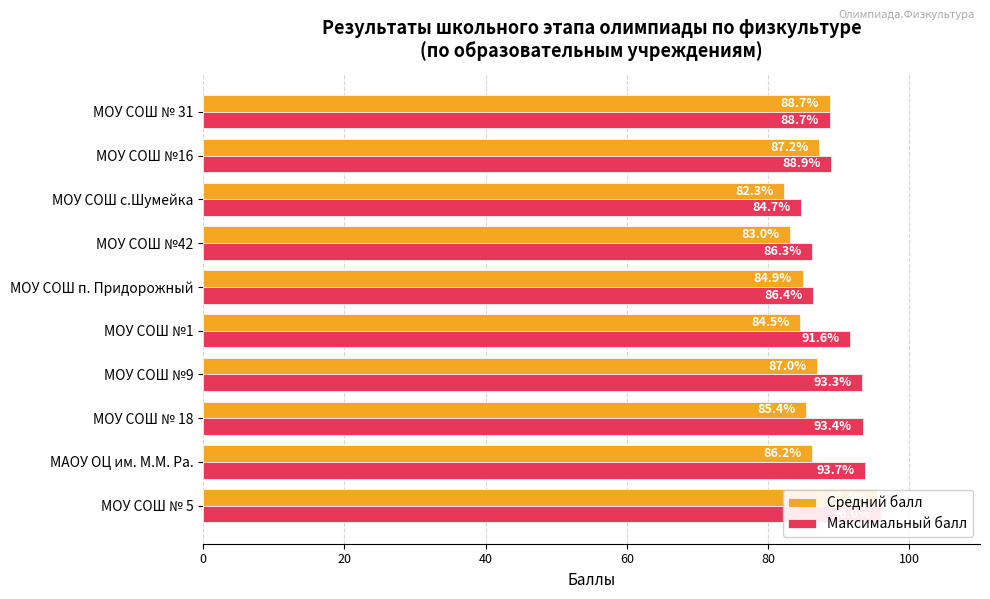

Reading left to right, list all the values displayed in this chart.

Средний балл: 95.4	86.2	85.4	87.0	84.5	84.9	83.0	82.3	87.2	88.7
Максимальный балл: 96.0	93.7	93.4	93.3	91.6	86.4	86.3	84.7	88.9	88.7